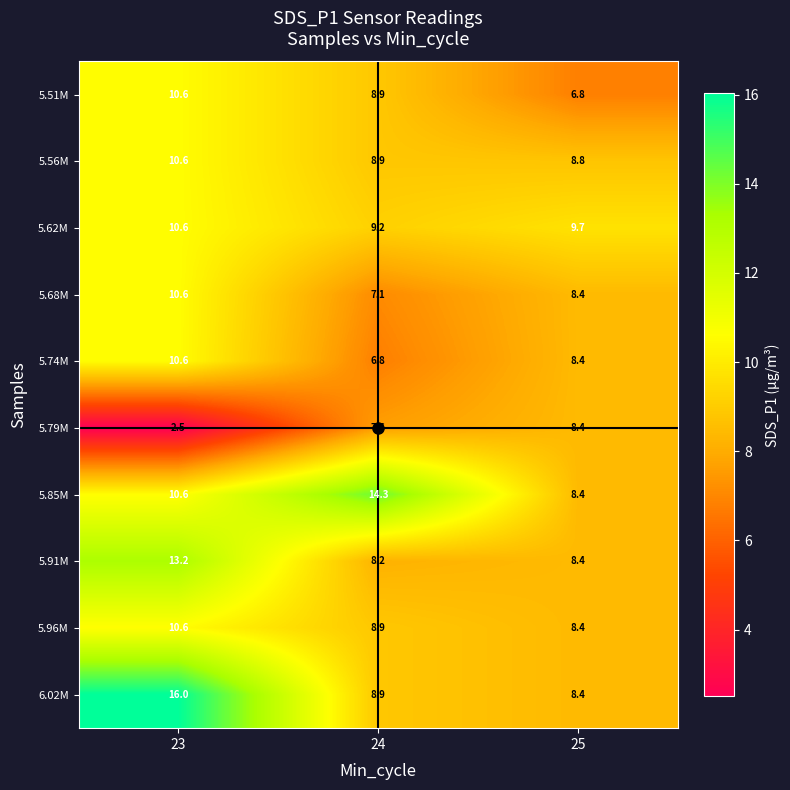

What is the difference between the highest and lowest values at 24?

7.5